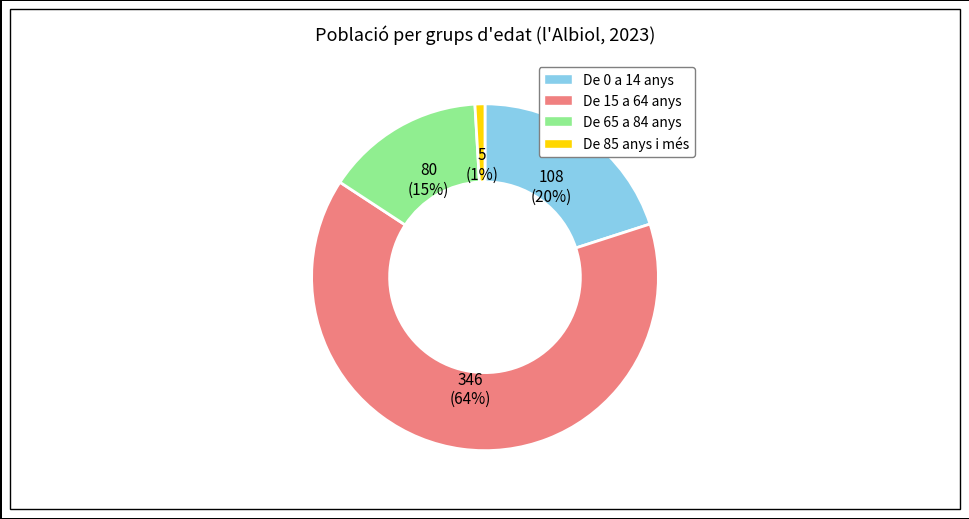

Which category has the biggest portion of the pie?

De 15 a 64 anys